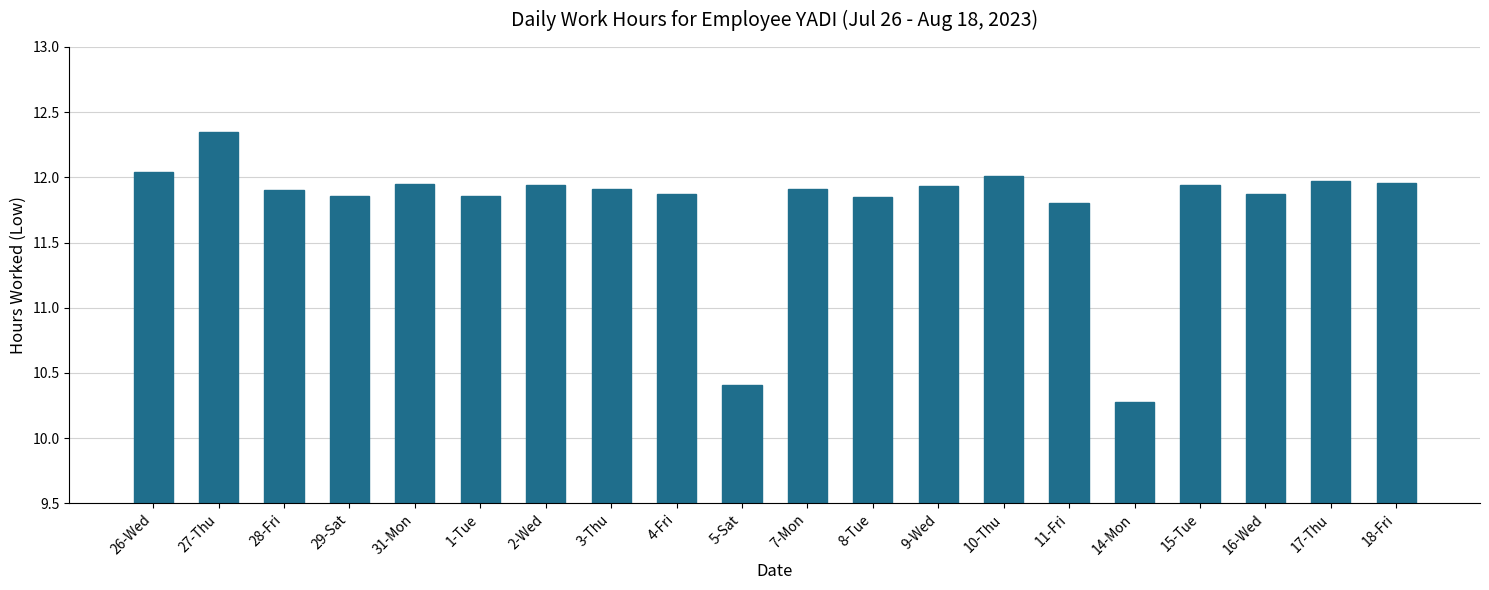

What is the change in value from 9-Wed to 11-Fri?

-0.1